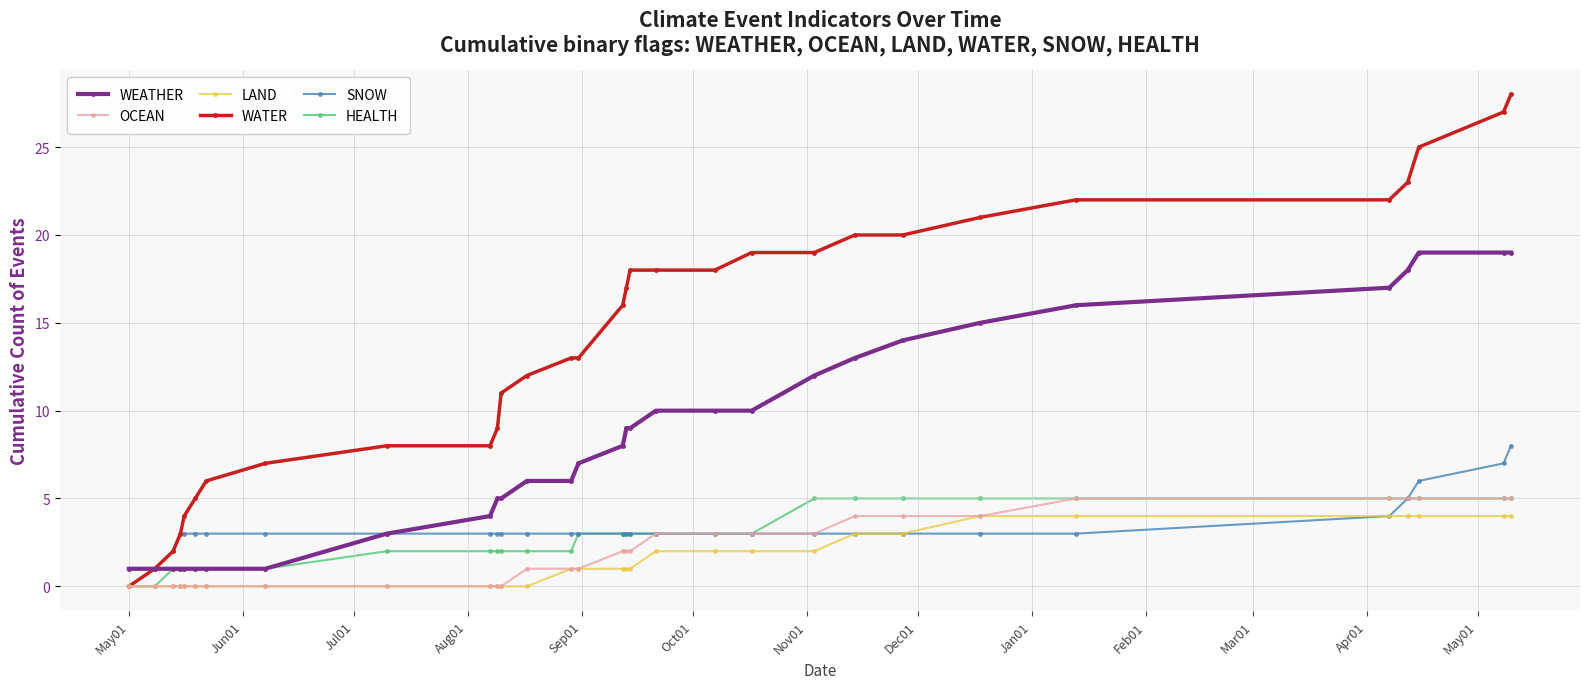

Which series has the largest total across all categories?

WATER